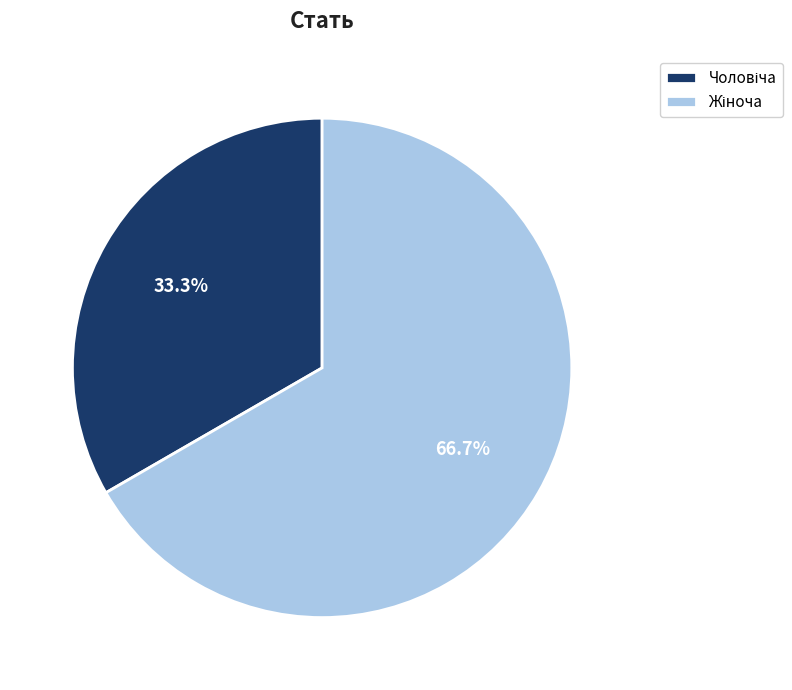

Is there a majority slice in this chart?

Yes